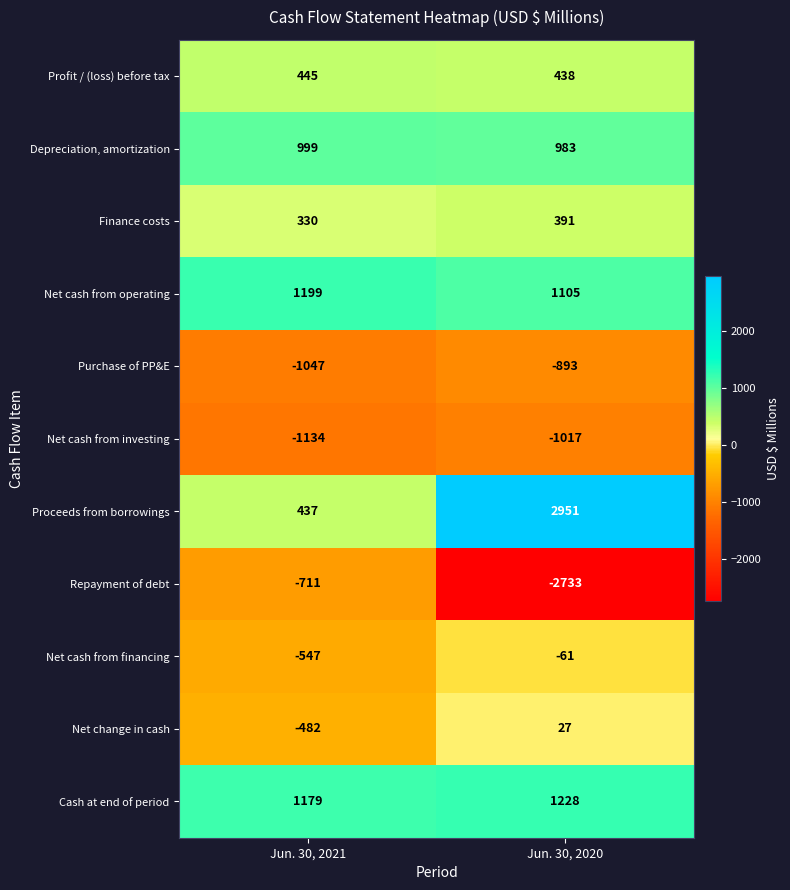

How many data points does each series have?

2